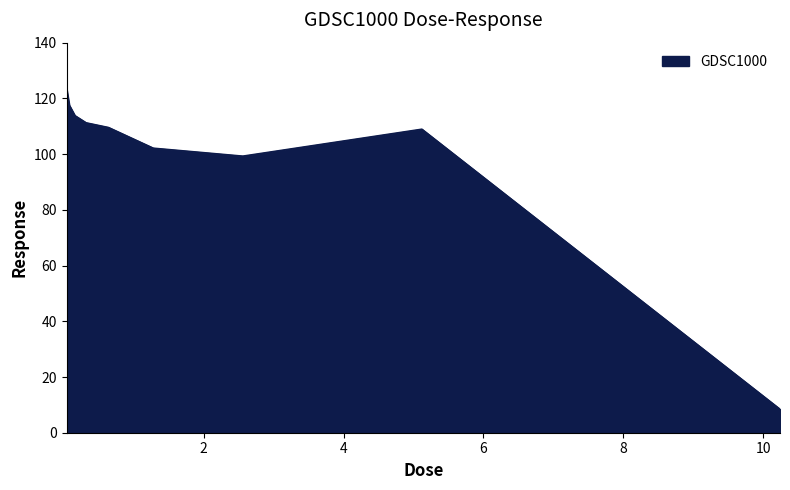

What is the maximum value shown in the chart?

123.7